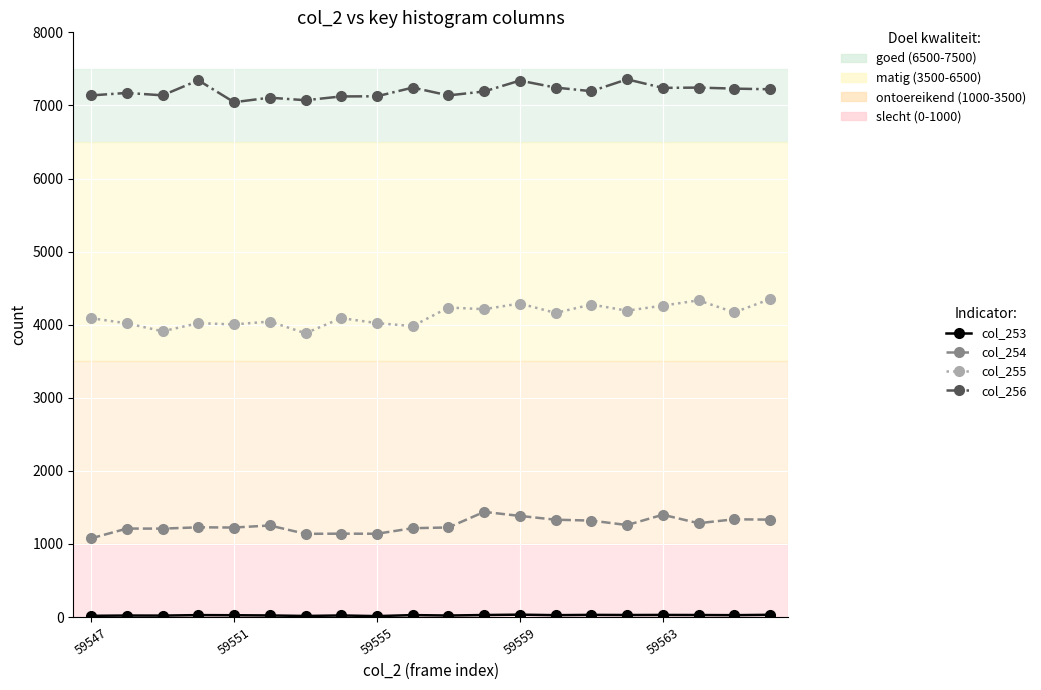

What is the greatest value displayed?

7357